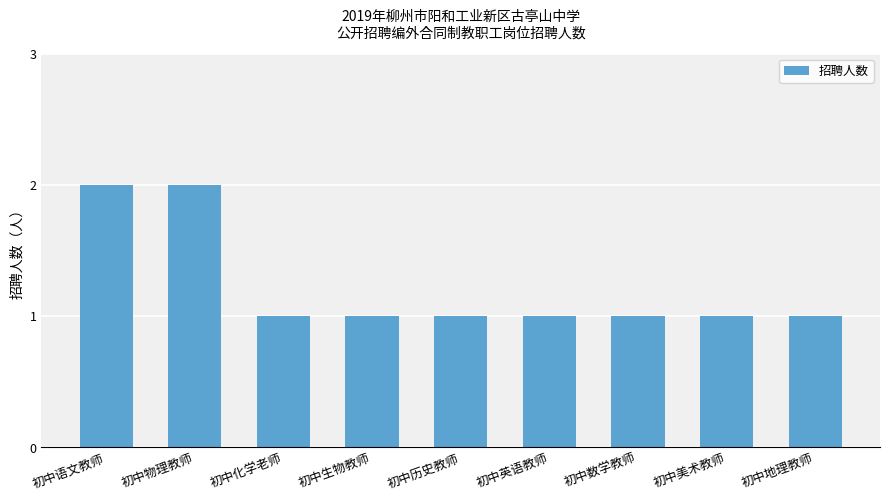

What is the label of the 4th bar from the left?

初中生物教师